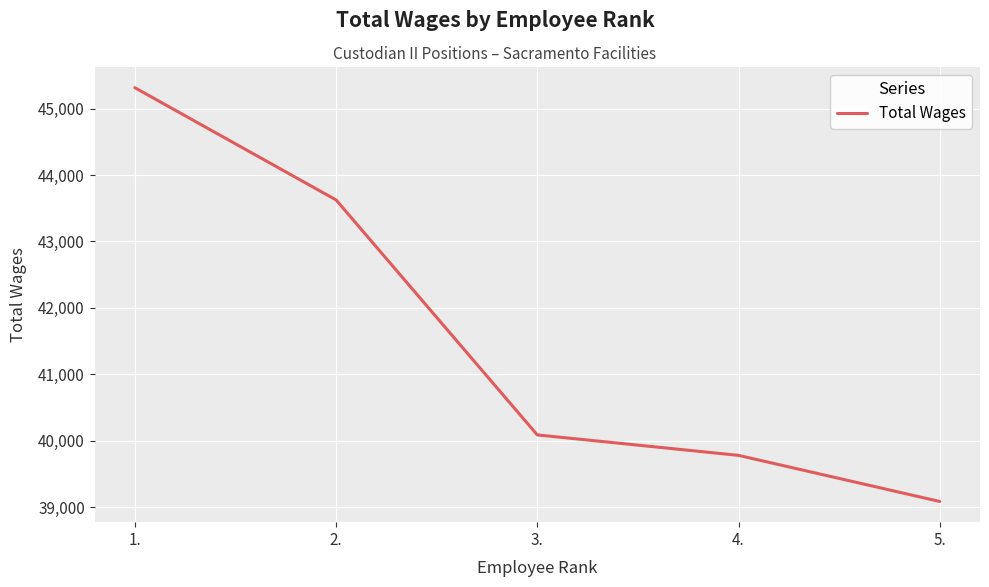

Rank the categories by value from lowest to highest.

5., 4., 3., 2., 1.